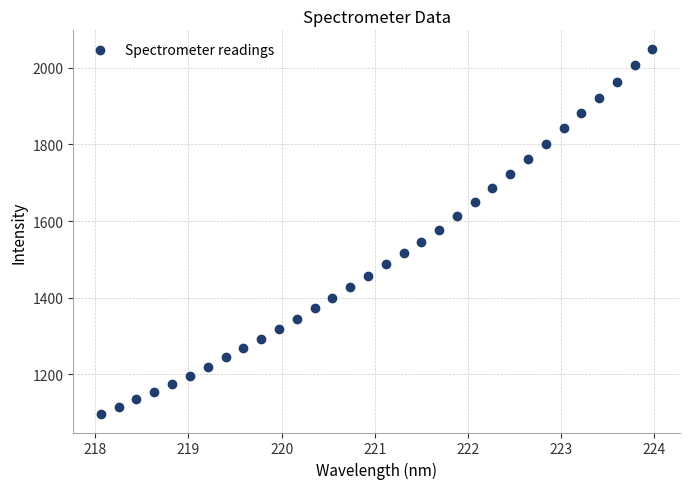

What is the range of X values (max minus min)?

5.9